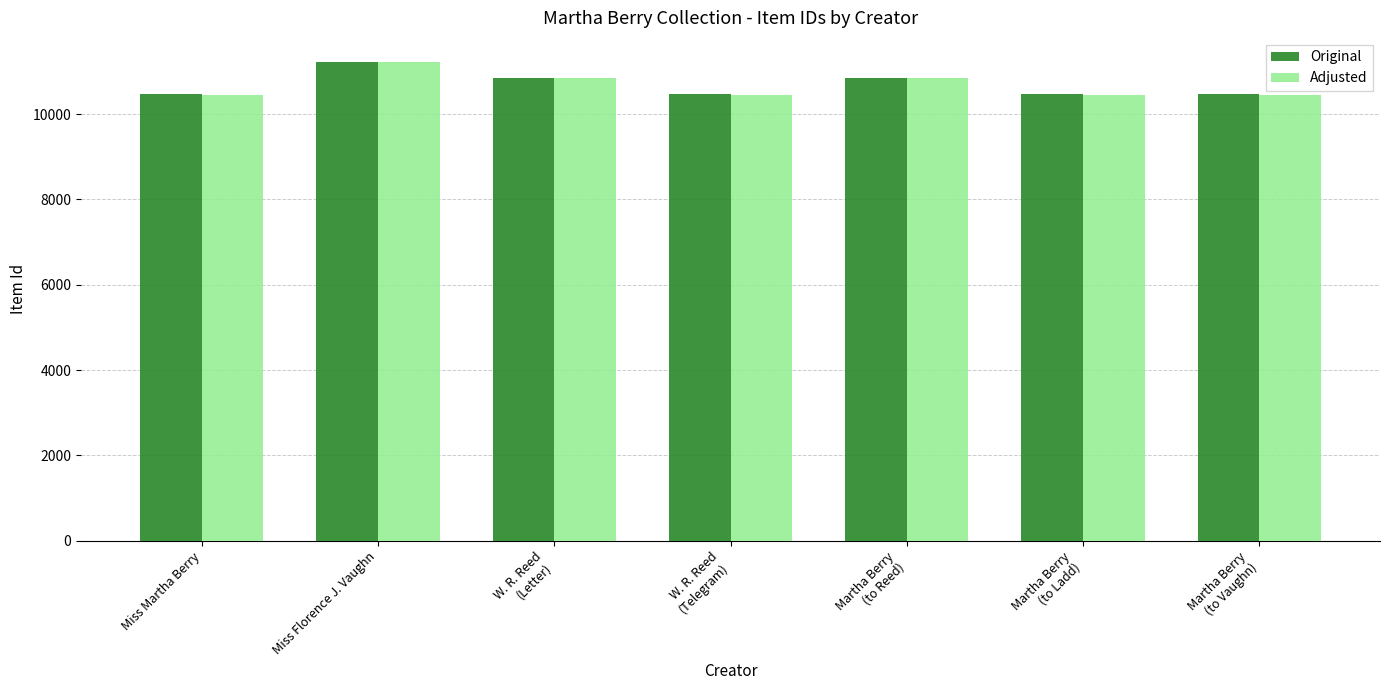

What is the approximate value of Original at Martha Berry
(to Ladd)?

10465